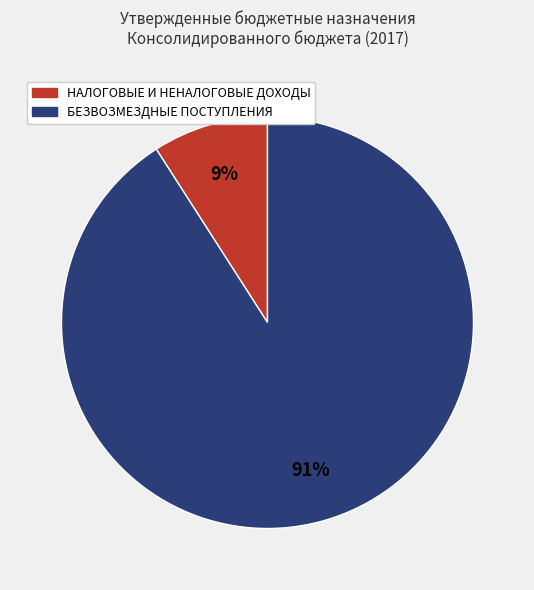

What is the largest slice in the pie chart?

БЕЗВОЗМЕЗДНЫЕ ПОСТУПЛЕНИЯ